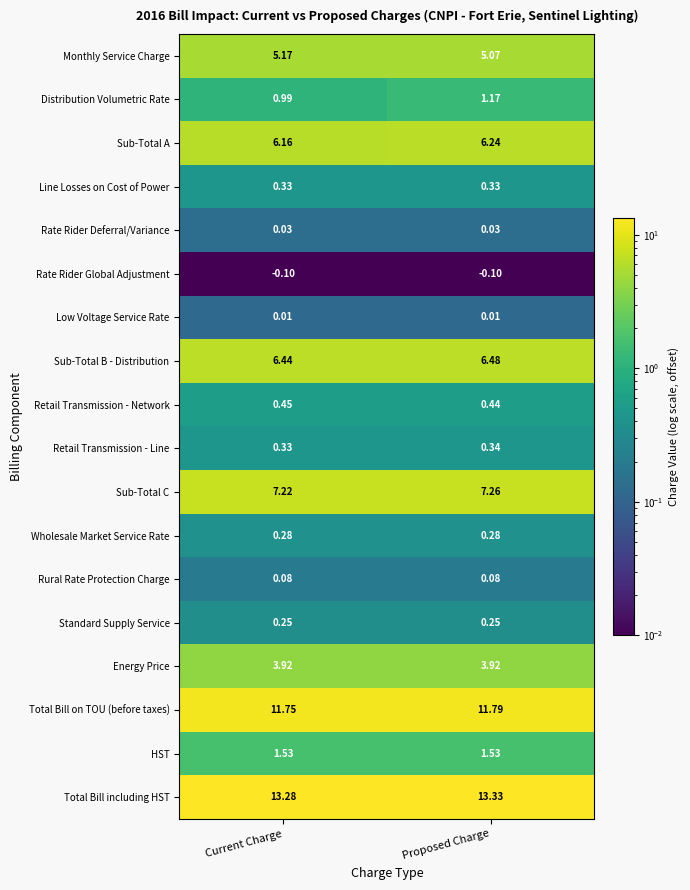

At which label does Sub-Total B - Distribution reach its peak?

Proposed Charge